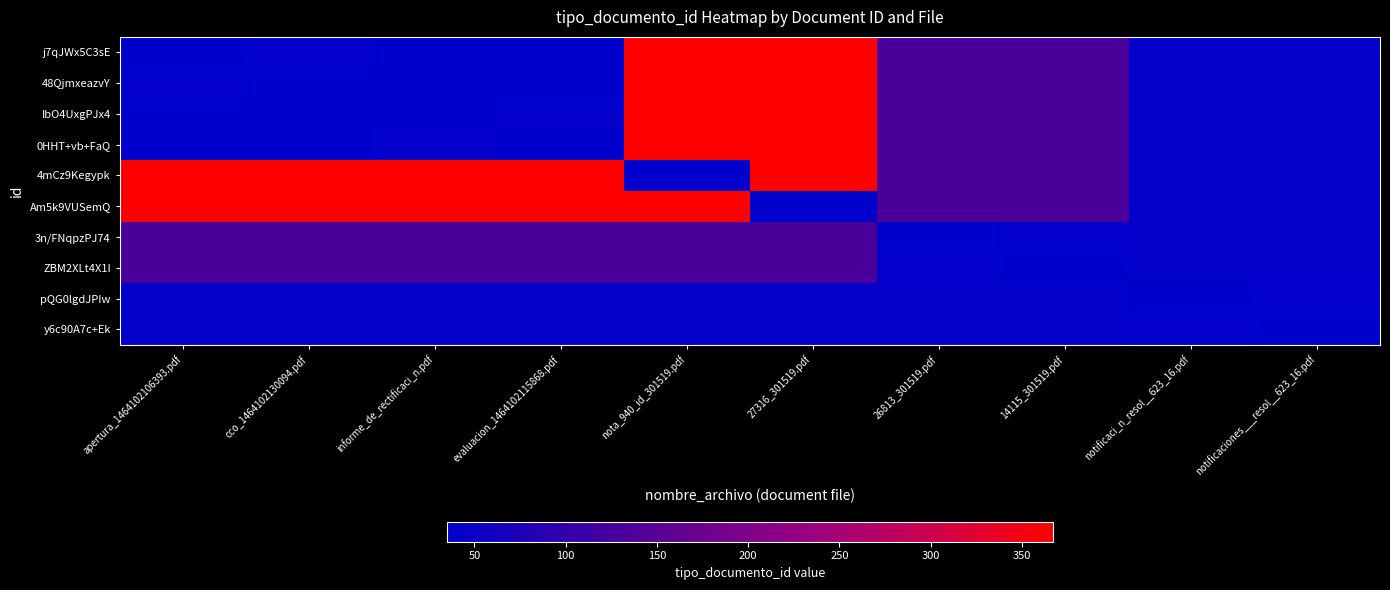

How many distinct data groups are displayed?

10